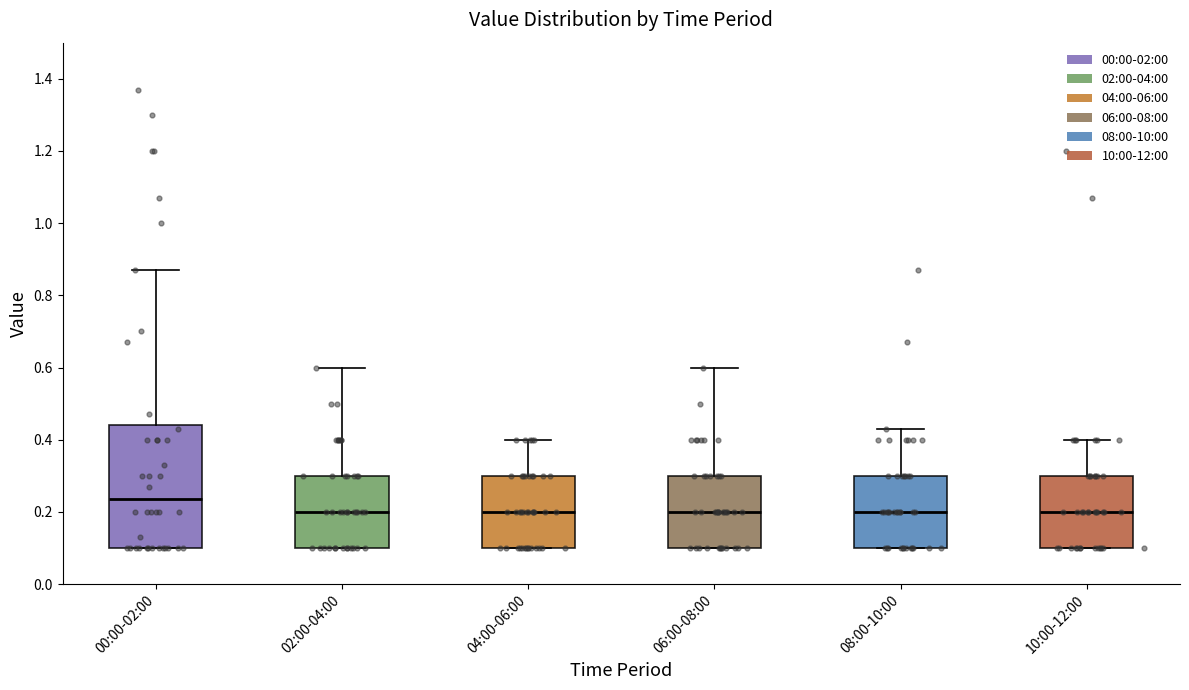

Reading left to right, transcribe this box plot: for each box, give where its median line is, the range the box spans, and where its two whiskers end, as read against the y-axis. The values are not printed on the chart, so give them approximately, as read against the axis.

00:00-02:00: median 0.24, box 0.10 to 0.44, whiskers 0.10 to 0.88
02:00-04:00: median 0.20, box 0.10 to 0.30, whiskers 0.10 to 0.60
04:00-06:00: median 0.20, box 0.10 to 0.30, whiskers 0.10 to 0.40
06:00-08:00: median 0.20, box 0.10 to 0.30, whiskers 0.10 to 0.60
08:00-10:00: median 0.20, box 0.10 to 0.30, whiskers 0.10 to 0.44
10:00-12:00: median 0.20, box 0.10 to 0.30, whiskers 0.10 to 0.40